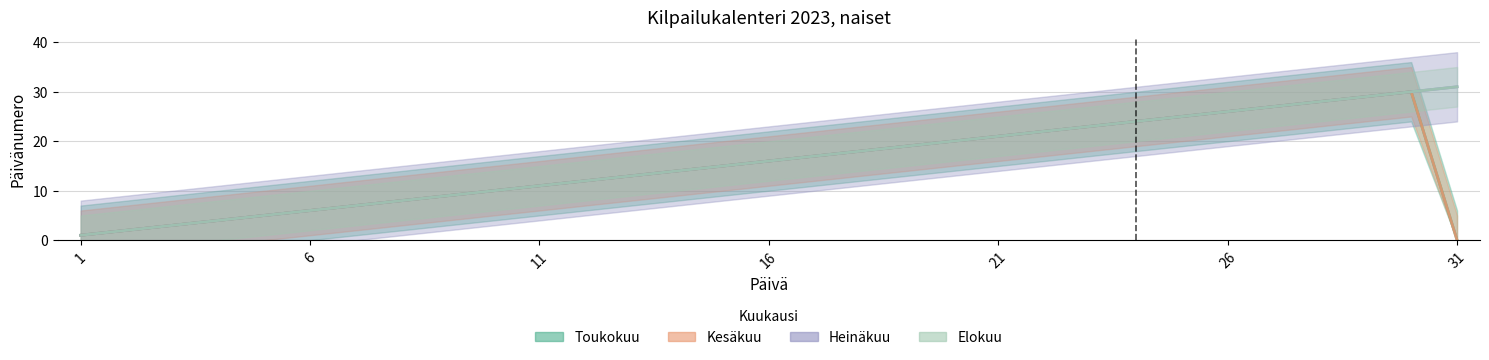

What value does the Toukokuu series have at 14?

14